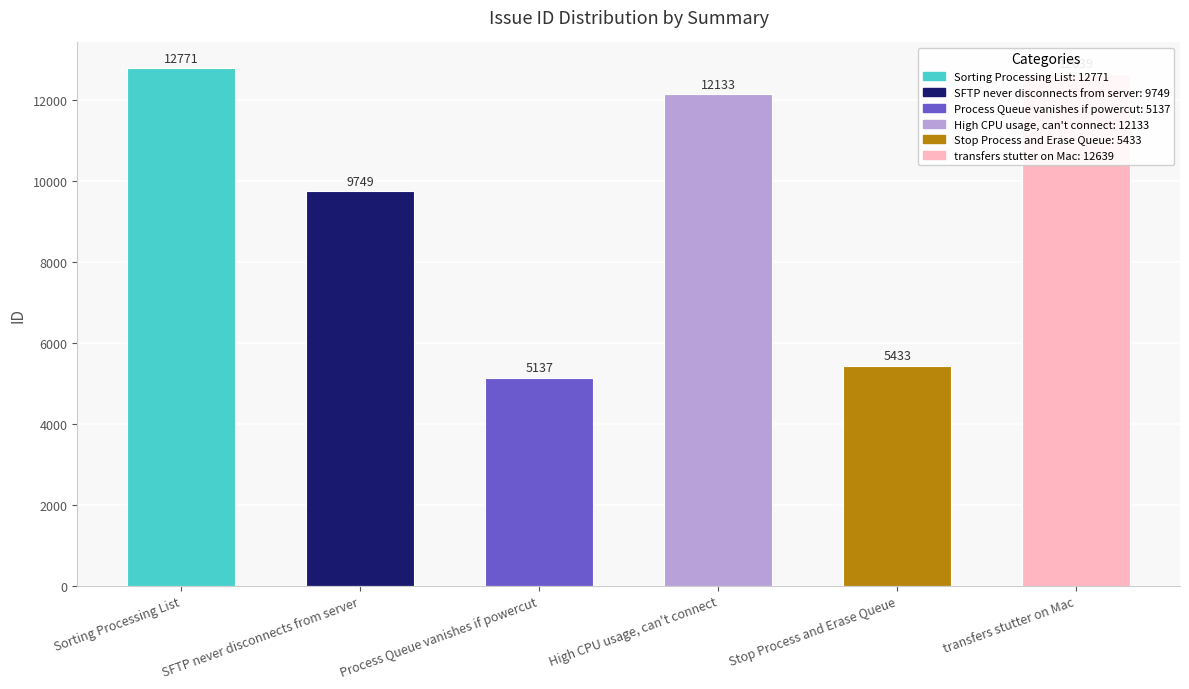

Reading left to right, transcribe all the data shown in this chart.

12771	9749	5137	12133	5433	12639